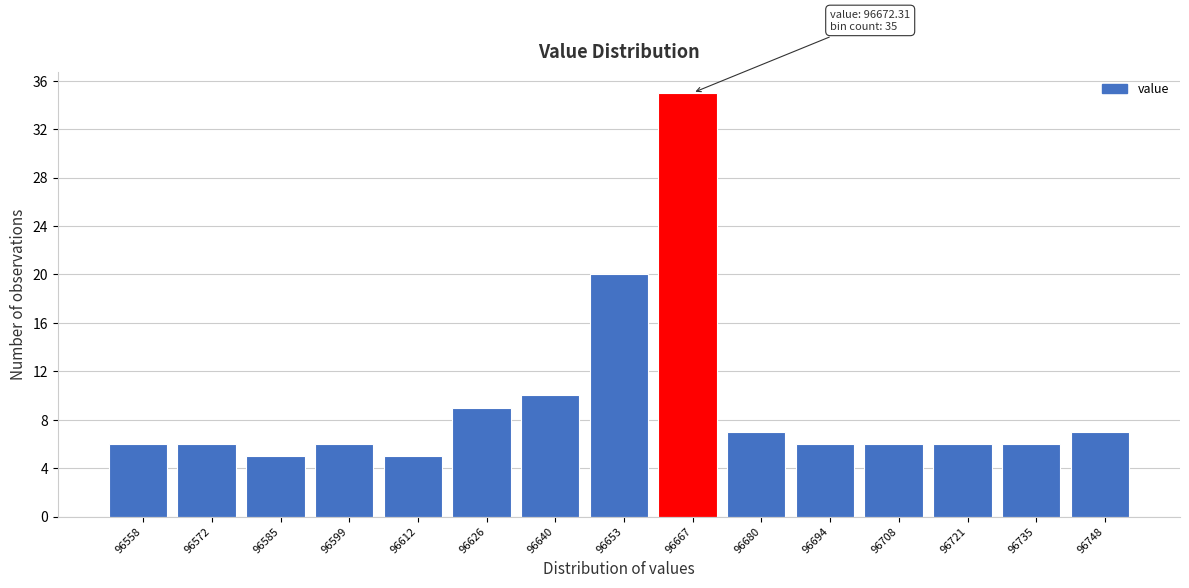

Reading right to left, extract all data points from this chart.

96748=7	96735=6	96721=6	96708=6	96694=6	96680=7	96667=35	96653=20	96640=10	96626=9	96612=5	96599=6	96585=5	96572=6	96558=6